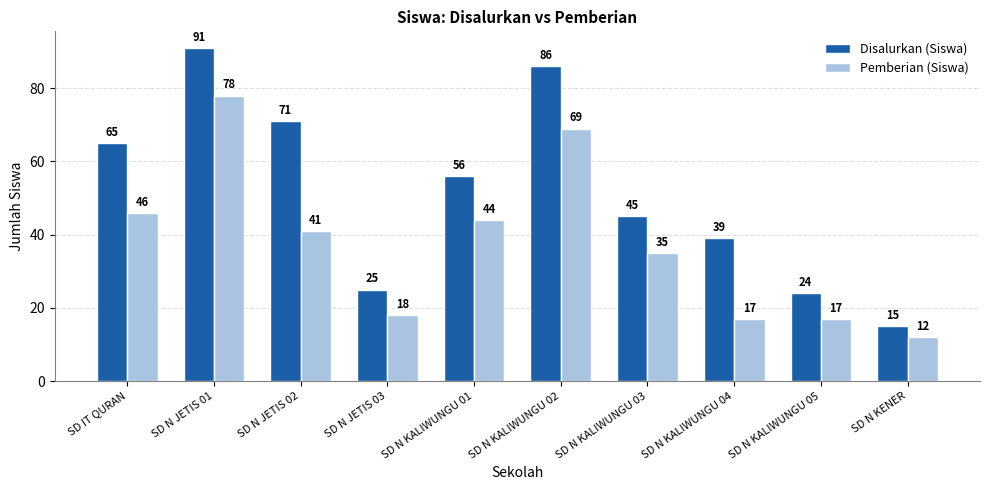

What is the total value across all series at SD N JETIS 01?

169